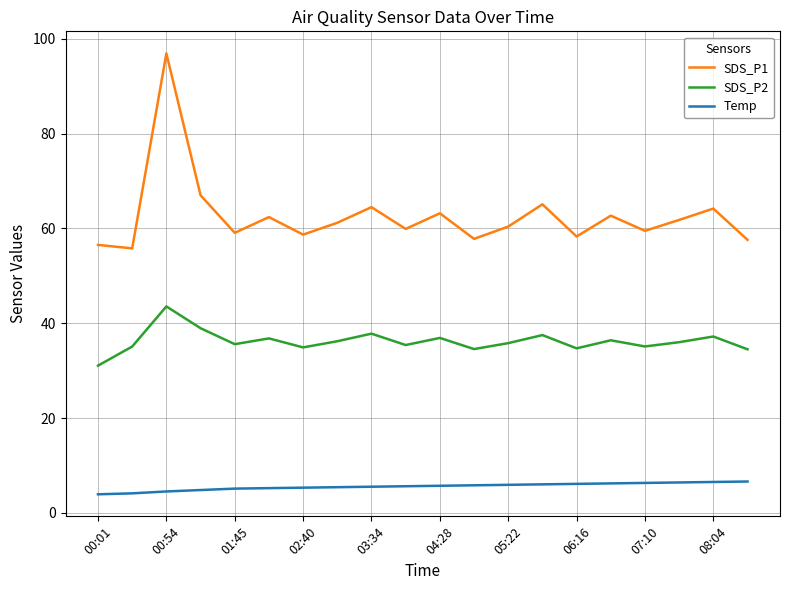

What is the difference between the maximum and minimum values in the Temp series?

2.7